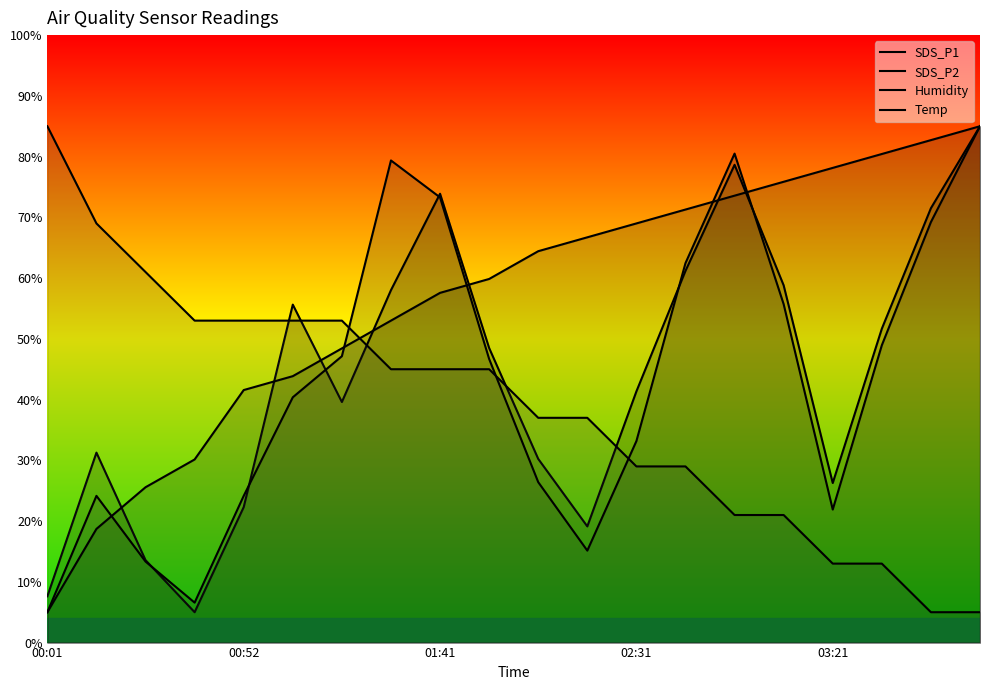

What is the value of the SDS_P2 point at the 10th from the left?

46.7